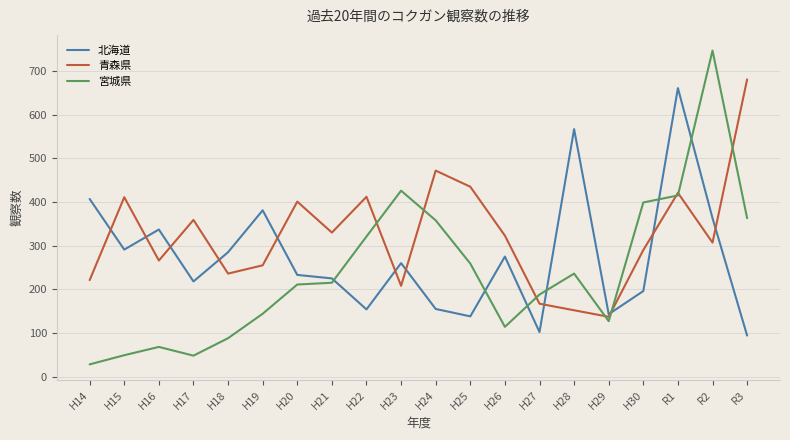

Is the value of 北海道 at H21 greater than the value of 宮城県 at H21?

Yes